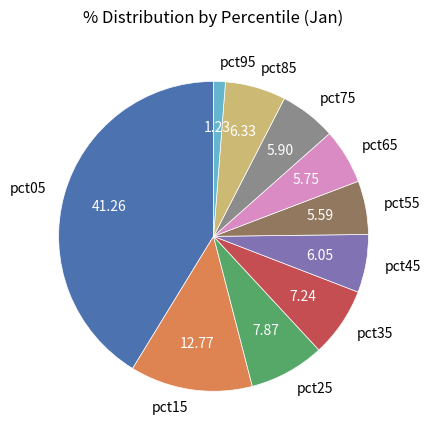

Combined, do pct55 and pct85 account for over 50%?

No